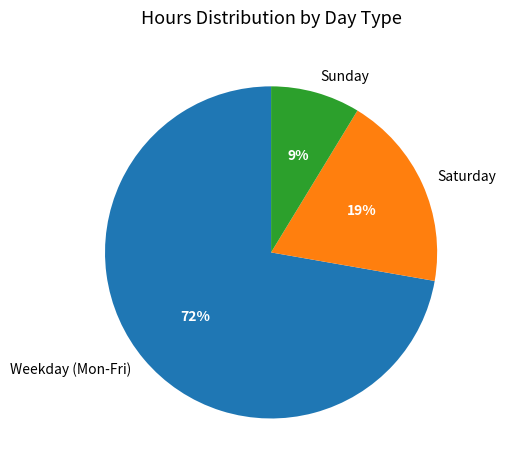

Do Weekday (Mon-Fri) and Sunday together represent more than half of the pie?

Yes